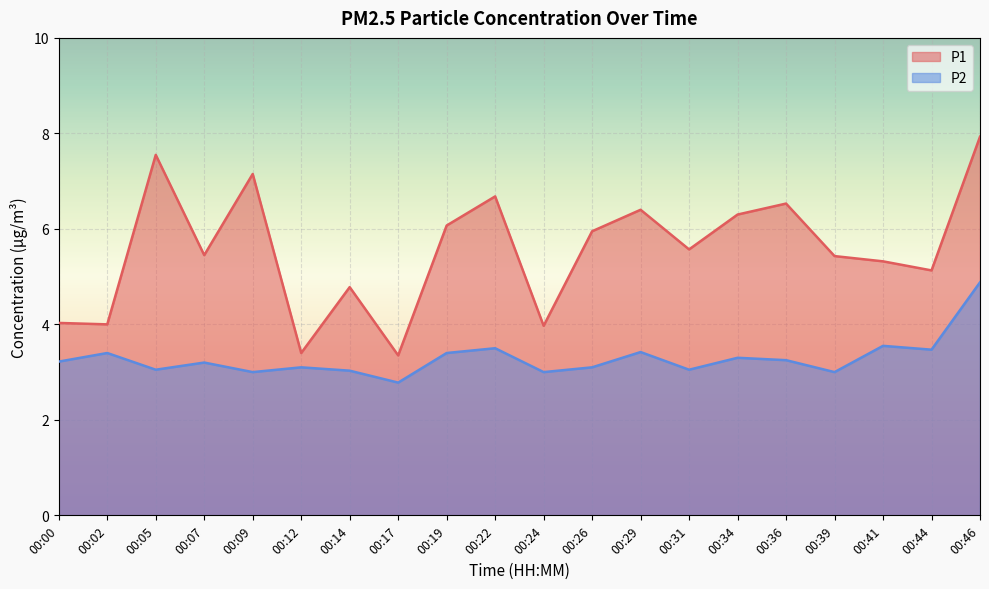

What is the total value across all series at 00:34?

9.6